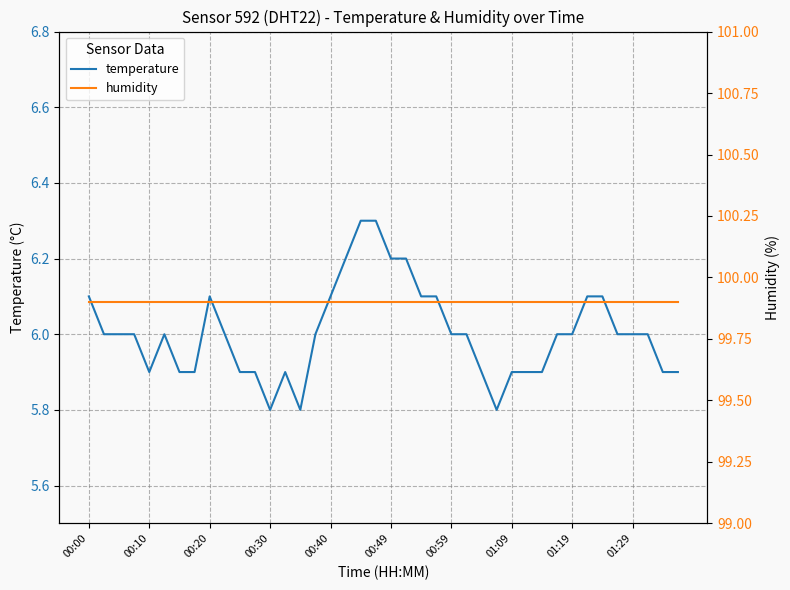

True or false: humidity and temperature cross at least once.

False